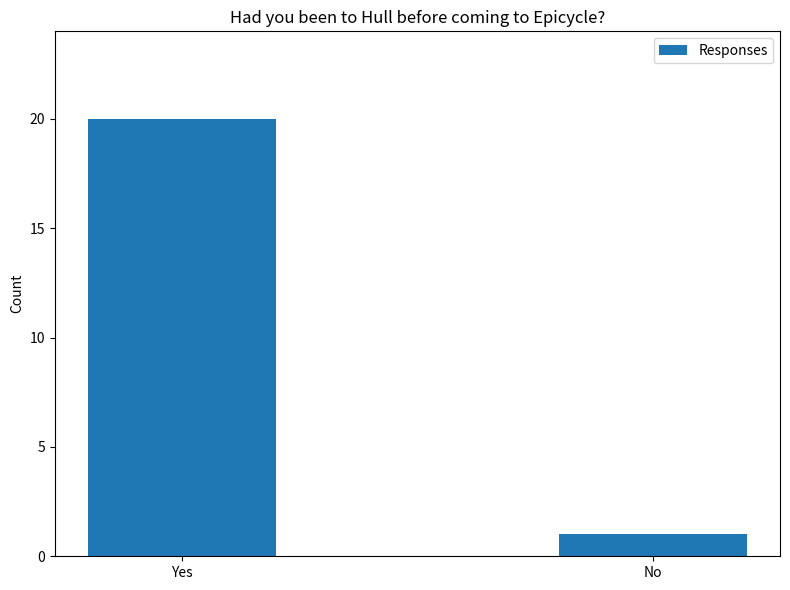

Reading left to right, what are all the values shown in this chart?

20	1